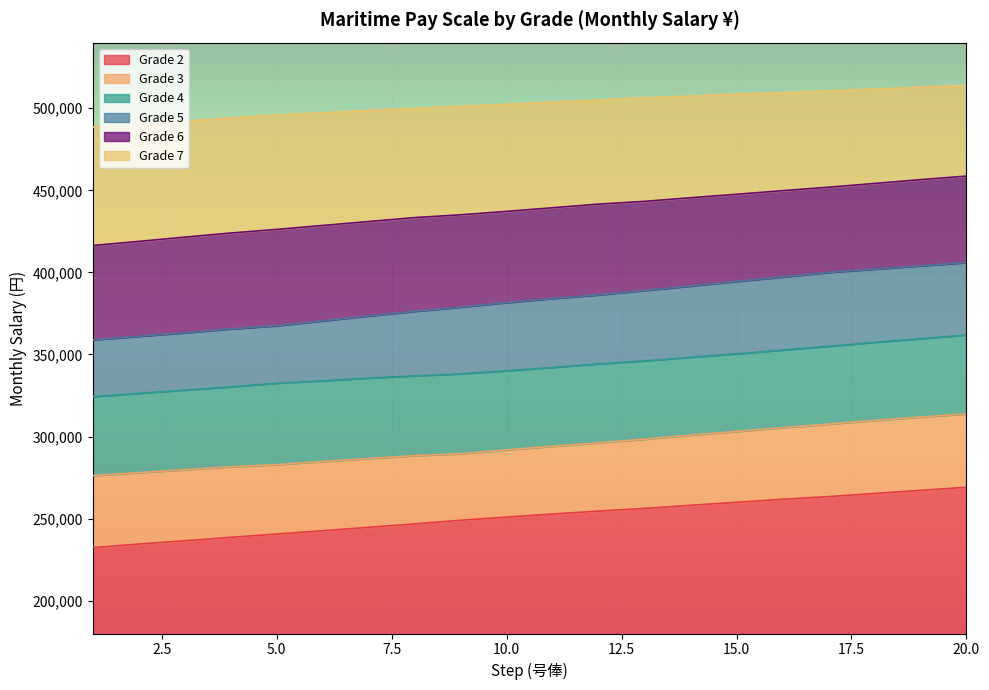

Reading left to right, list all the values displayed in this chart.

Grade 3: 276200	278000	279800	281600	282900	284800	286600	288400	289500	291900	294100	296200	298400	300900	303100	305400	307600	309800	311900	313800
Grade 4: 324300	326300	328300	330300	332500	334000	335600	337000	338200	340100	342100	344300	346100	348300	350400	352700	355000	357400	359600	361900
Grade 5: 358900	361100	363200	365600	367500	370500	373500	376300	378900	381600	384100	386300	389000	391700	394500	397200	400000	402000	404000	406000
Grade 6: 416400	418900	421500	424000	426200	428600	431000	433400	435100	437200	439400	441600	443300	445500	447600	449800	451900	454200	456500	458700
Grade 7: 488500	490300	492200	494100	495900	497300	498700	500000	501200	502500	503800	505100	506400	507500	508600	509600	510600	511700	512900	513900
Grade 2: 232300	234500	236500	238600	240600	242600	244700	246800	249000	250900	252800	254600	256200	258100	259900	261800	263400	265300	267200	269100